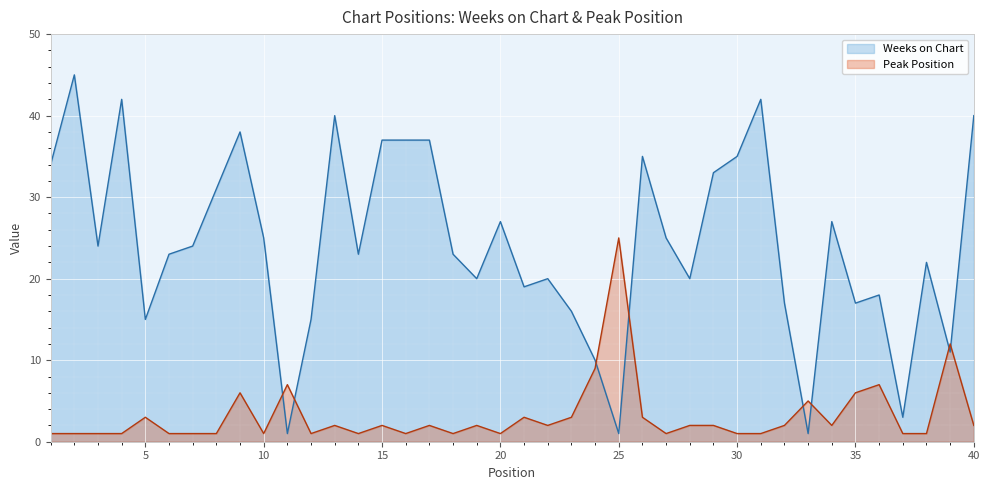

Which series ends up on top after the final intersection of Weeks on Chart and Peak Position?

Weeks on Chart